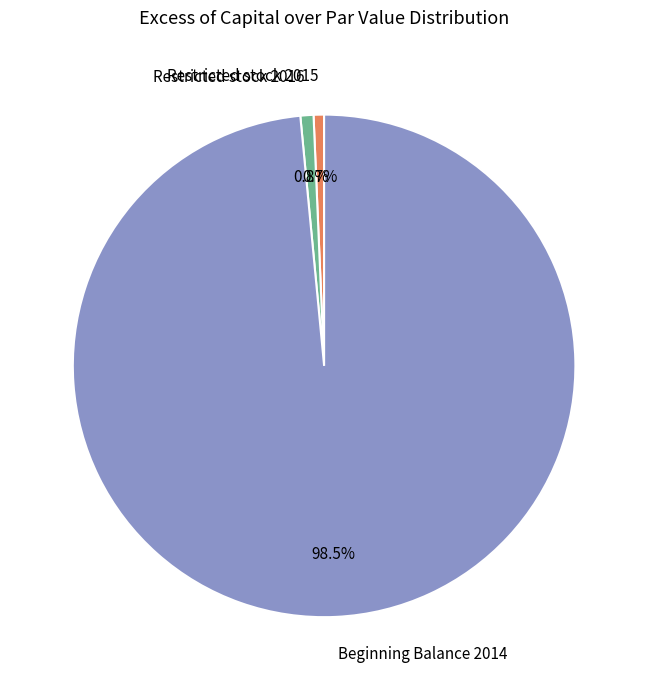

Is there any slice that represents more than half of the pie?

Yes